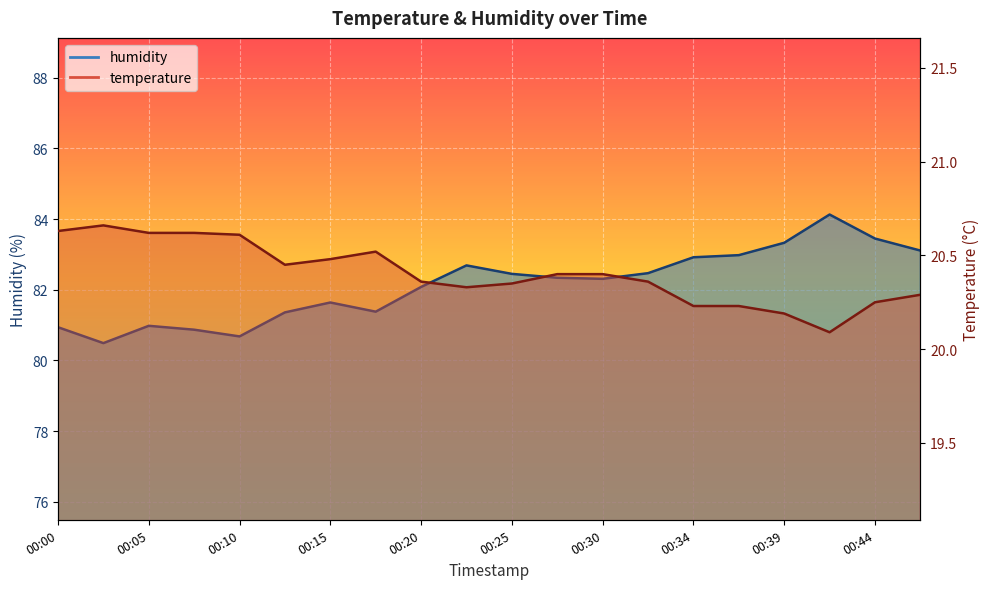

True or false: humidity and temperature cross at least once.

False